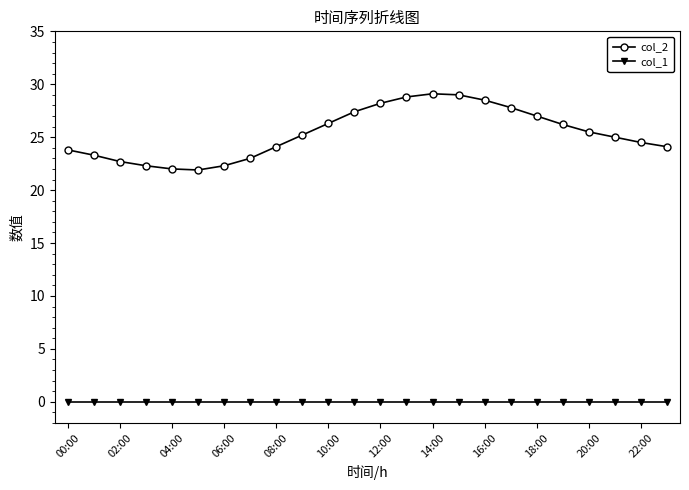

True or false: col_1 and col_2 intersect in this chart.

False